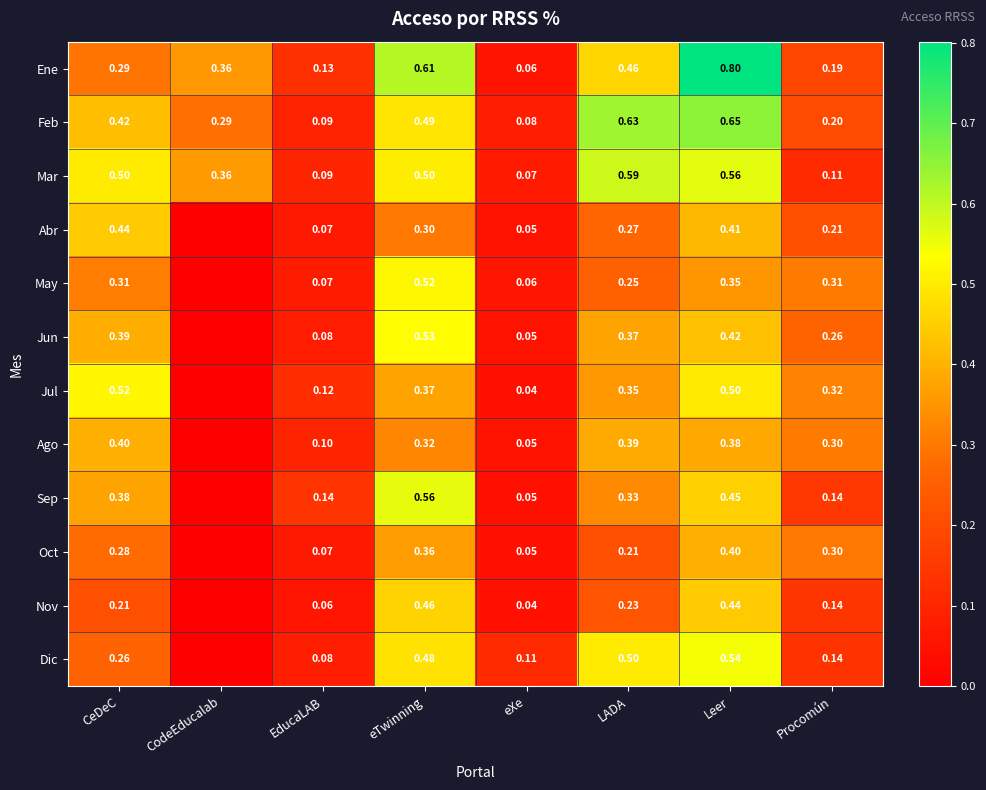

Is the value of Feb at EducaLAB greater than the value of Oct at EducaLAB?

Yes